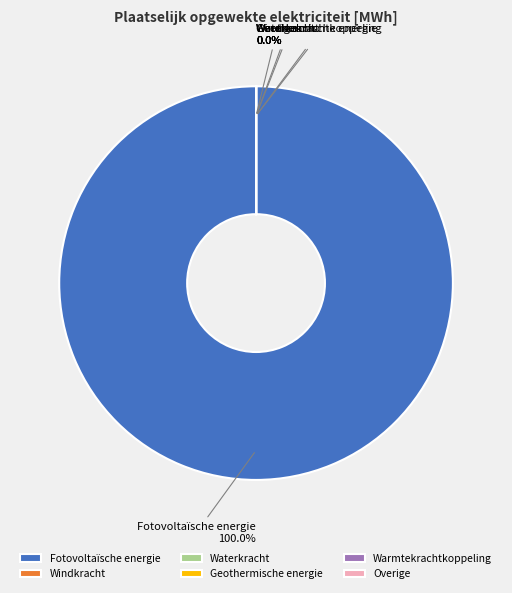

Count the number of slices in the pie.

6